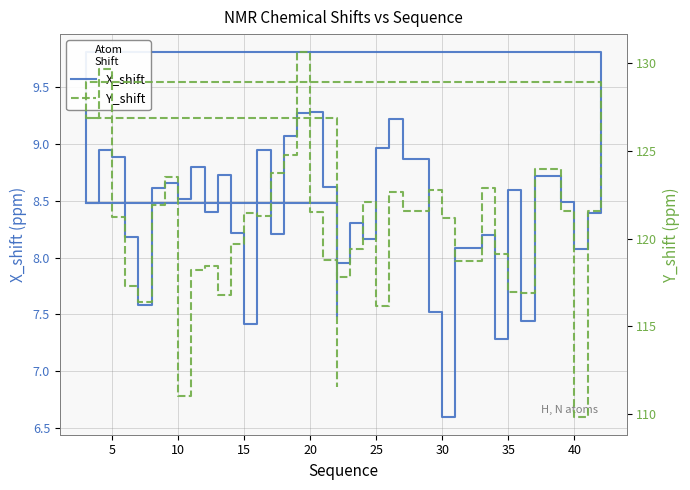

What is the average value of the X_shift series?

8.4